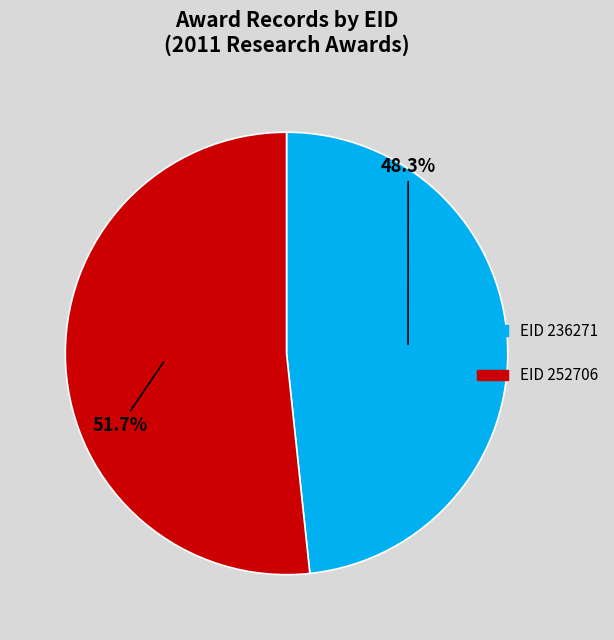

Does any single category account for the majority?

Yes